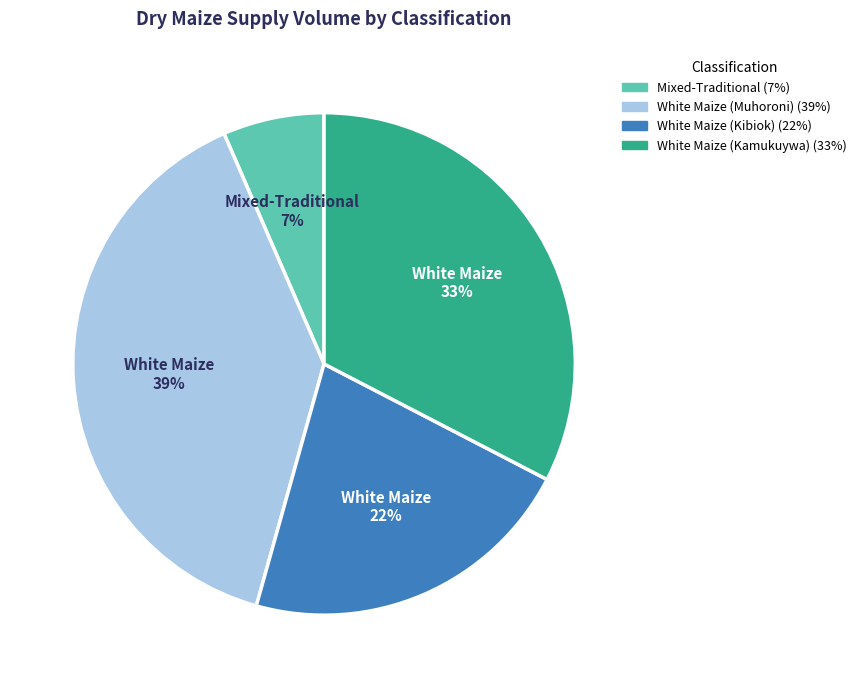

To the nearest percent, what is the average slice percentage?

25%